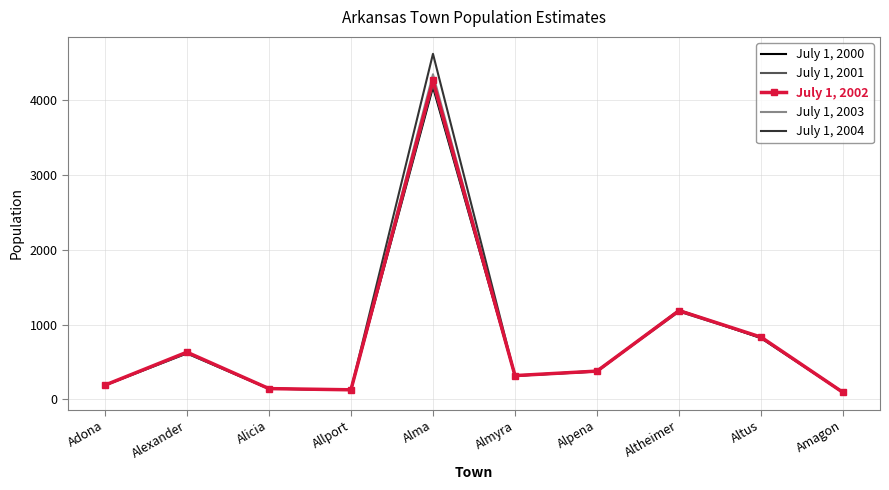

Is it true that July 1, 2003 equals 128 at Allport?

True